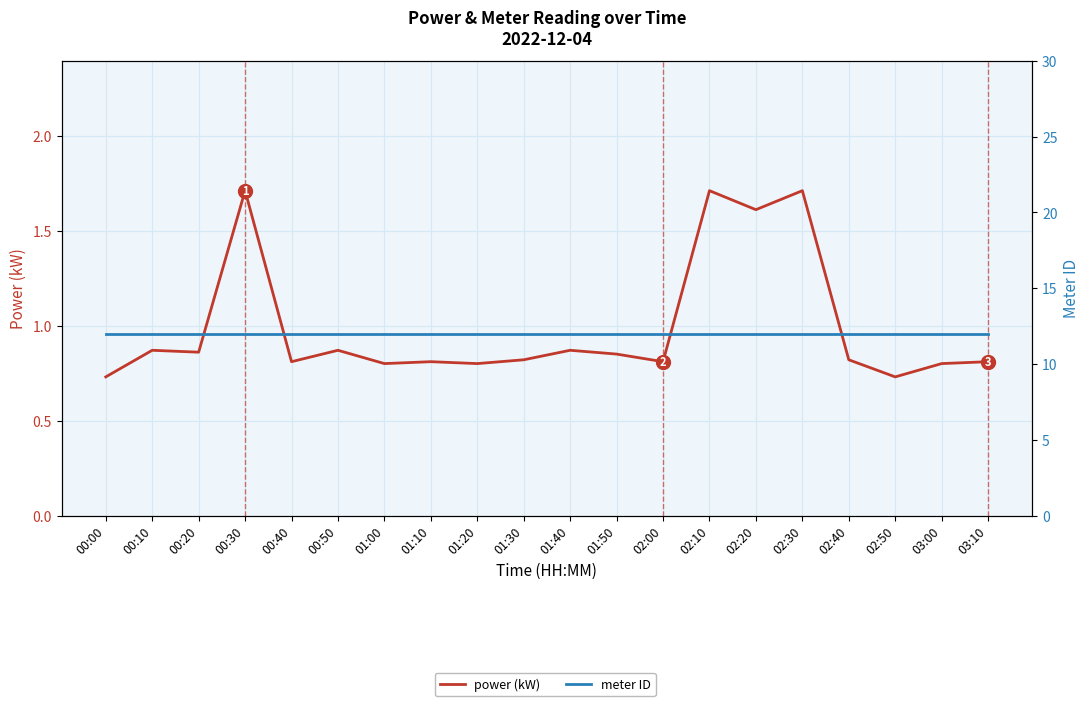

Does the chart display data point markers on the line(s)?

No